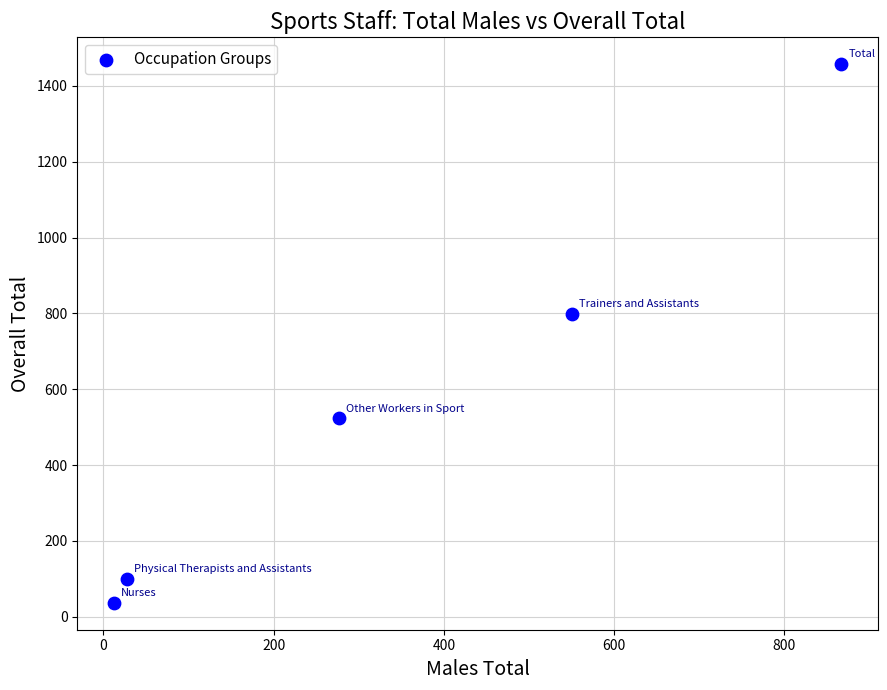

What is the range of Y values (max minus min)?

1420